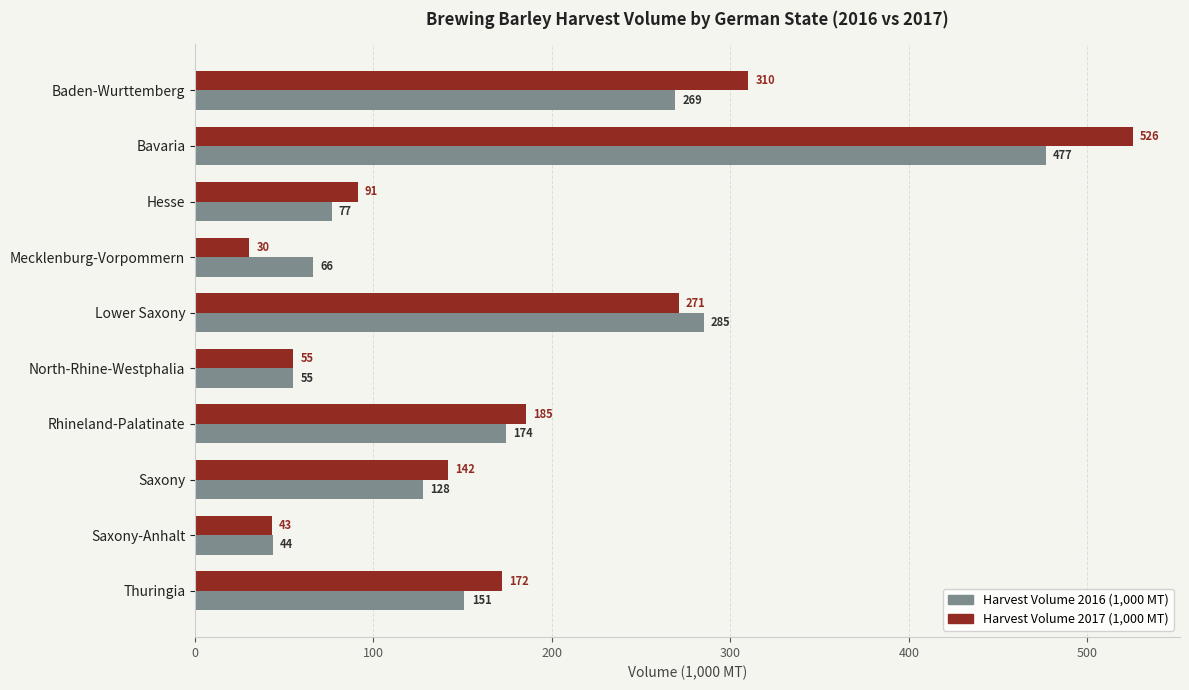

The value of Harvest Volume 2016 (1,000 MT) at Bavaria is 476.8. True or false?

True